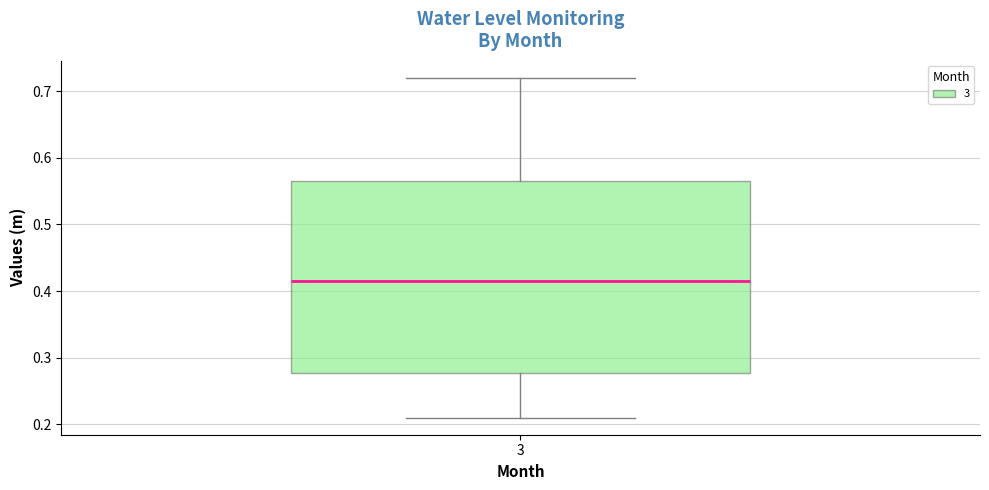

Read this box plot against the y-axis: the position of the median line, the range covered by the box, and the ends of both whiskers. The values are not printed on the chart, so give them approximately, as read against the axis.

median 0.42, box 0.28 to 0.57, whiskers 0.21 to 0.72